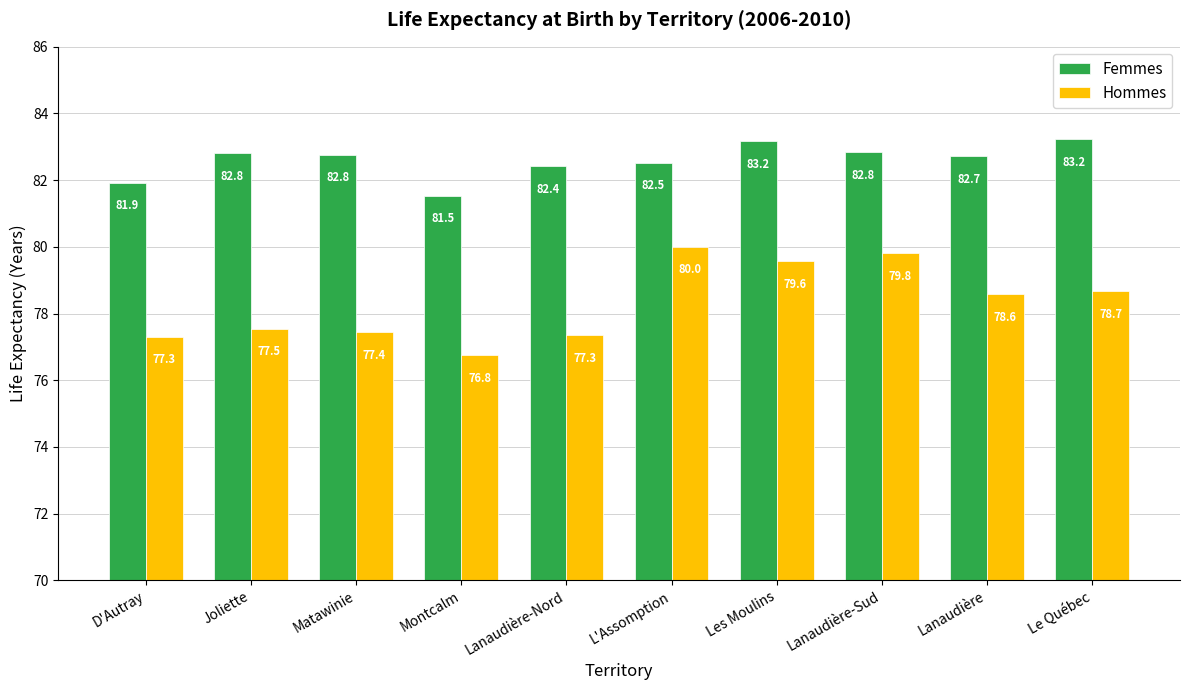

The value of Femmes at Matawinie is 125.7. True or false?

False